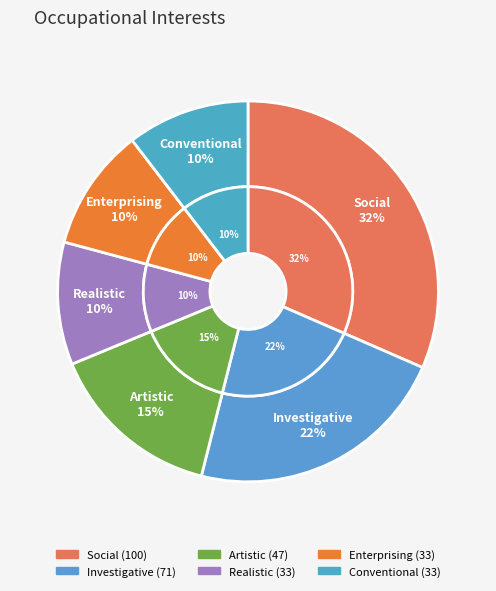

The Enterprising slice represents 18% of the pie. True or false?

False